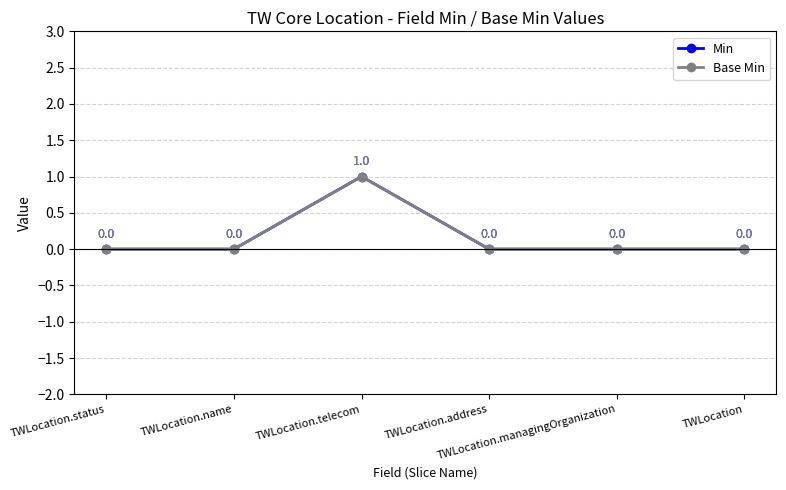

Is the value of Min at TWLocation.telecom greater than the value of Base Min at TWLocation.managingOrganization?

Yes